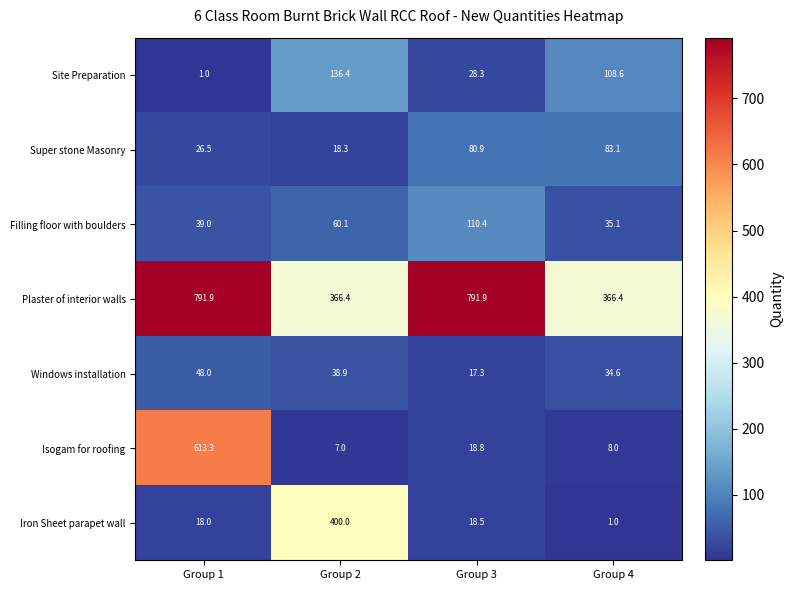

Reading right to left, list all the values displayed in this chart.

Site Preparation: 108.6	28.3	136.4	1.0
Super stone Masonry: 83.1	80.9	18.3	26.5
Filling floor with boulders: 35.1	110.4	60.1	39.0
Plaster of interior walls: 366.4	791.9	366.4	791.9
Windows installation: 34.6	17.3	38.9	48.0
Isogam for roofing: 8.0	18.8	7.0	613.3
Iron Sheet parapet wall: 1.0	18.5	400.0	18.0